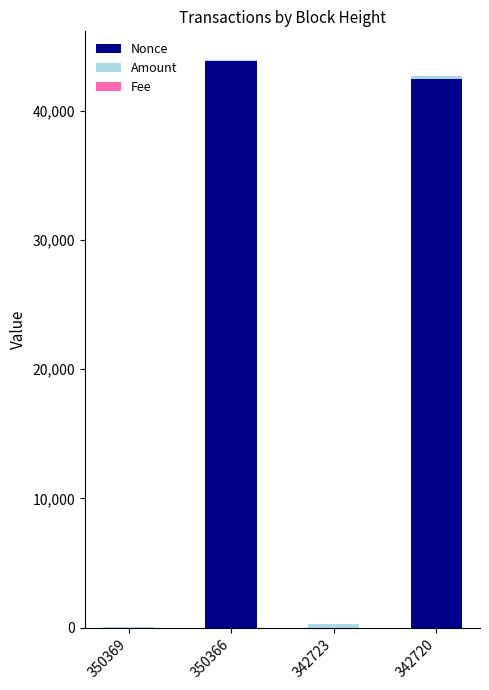

What is the highest value of the Nonce series?

43880.0